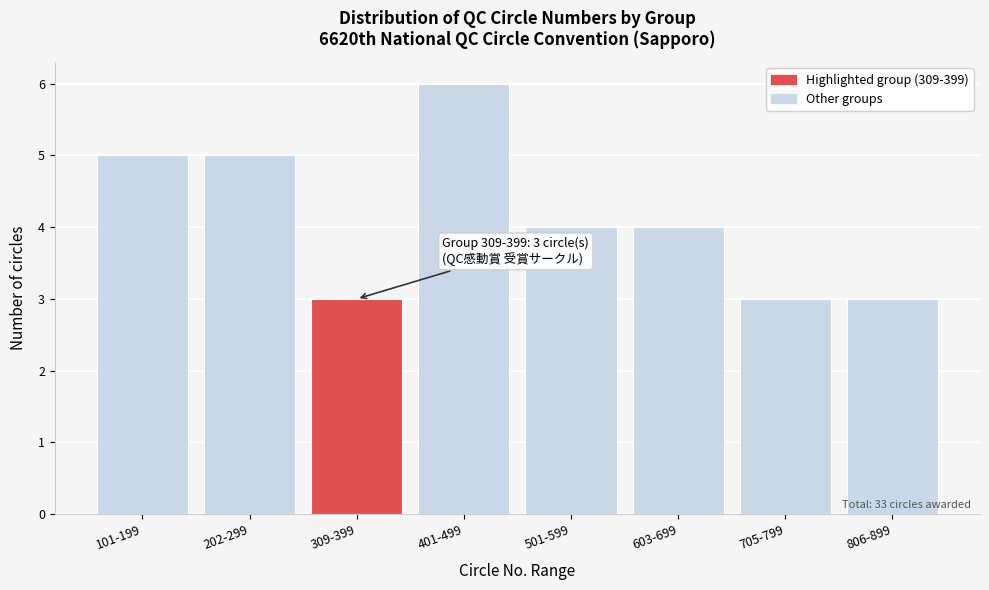

Reading left to right, list all the values displayed in this chart.

101-199=5	202-299=5	309-399=3	401-499=6	501-599=4	603-699=4	705-799=3	806-899=3